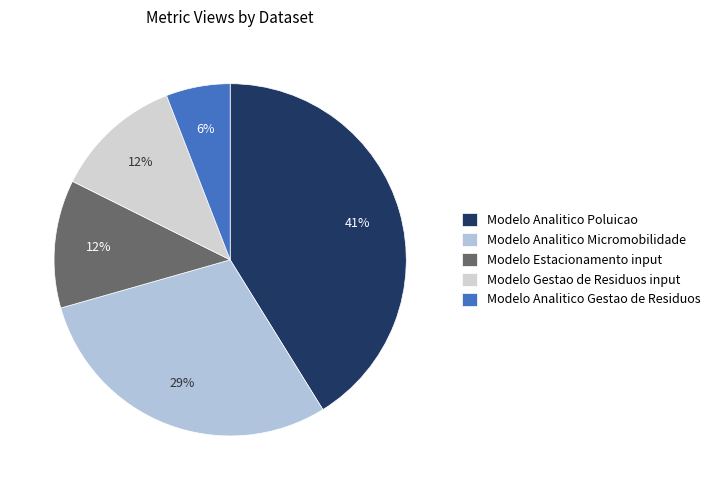

To the nearest percent, what is the difference between the Modelo Analitico Gestao de Residuos and Modelo Estacionamento input slice percentages?

6%